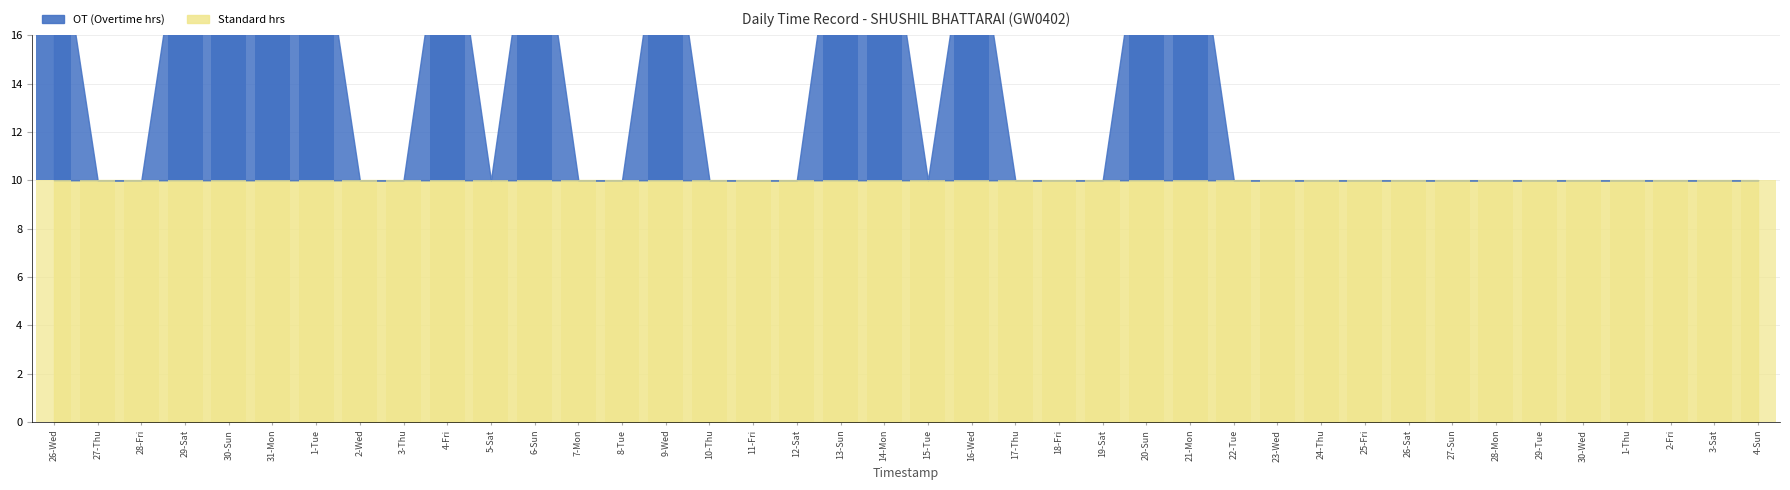

Reading right to left, what are all the values shown in this chart?

4-Sun=0.0	3-Sat=0.0	2-Fri=0.0	1-Thu=0.0	30-Wed=0.0	29-Tue=0.0	28-Mon=0.0	27-Sun=0.0	26-Sat=0.0	25-Fri=0.0	24-Thu=0.0	23-Wed=0.0	22-Tue=0.0	21-Mon=12.4	20-Sun=12.3	19-Sat=0.0	18-Fri=0.0	17-Thu=0.0	16-Wed=11.9	15-Tue=0.0	14-Mon=12.1	13-Sun=12.9	12-Sat=0.0	11-Fri=0.0	10-Thu=0.0	9-Wed=12.6	8-Tue=0.0	7-Mon=0.0	6-Sun=12.7	5-Sat=0.0	4-Fri=12.5	3-Thu=0.0	2-Wed=0.0	1-Tue=12.0	31-Mon=13.9	30-Sun=12.5	29-Sat=12.0	28-Fri=0.0	27-Thu=0.0	26-Wed=11.9